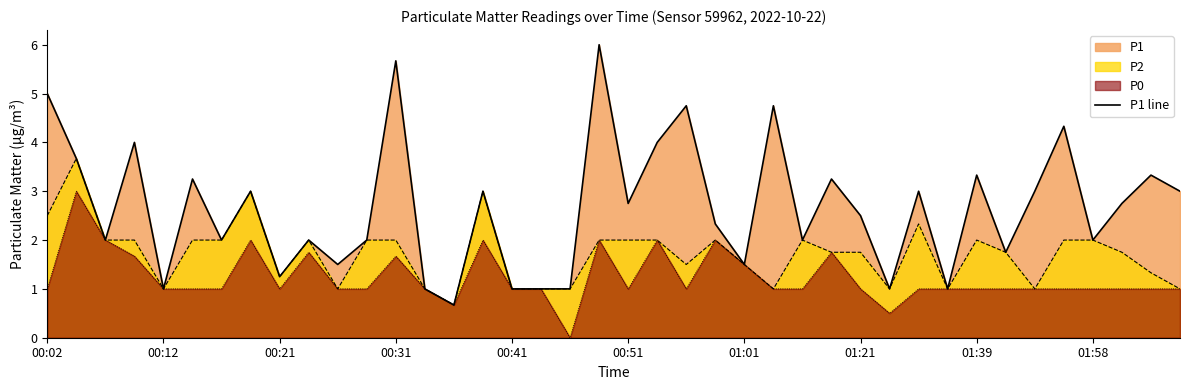

What position from the right is 21?

19